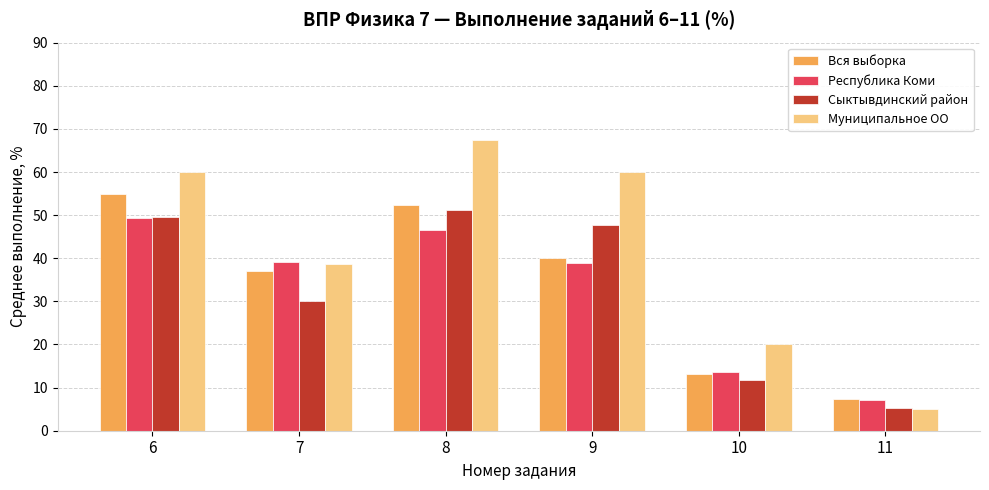

How many categories are shown in the chart?

6